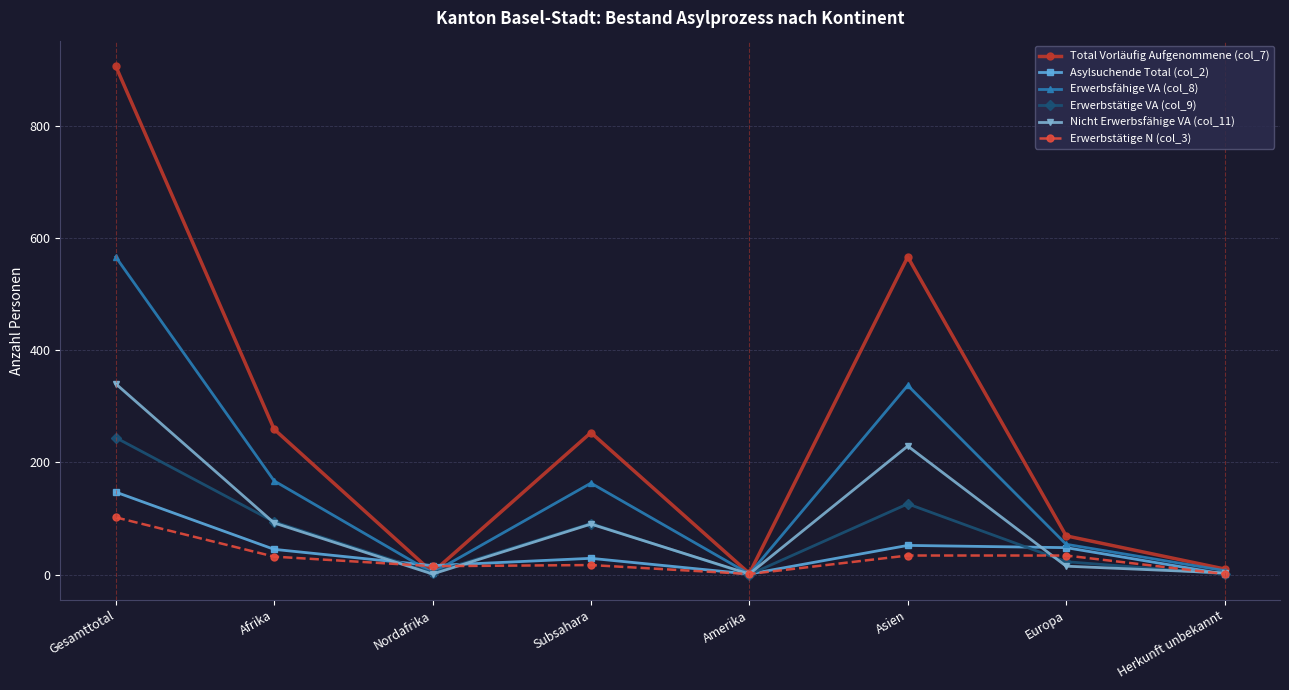

How many values in the Nicht Erwerbsfähige VA (col_11) series are below 90?

4